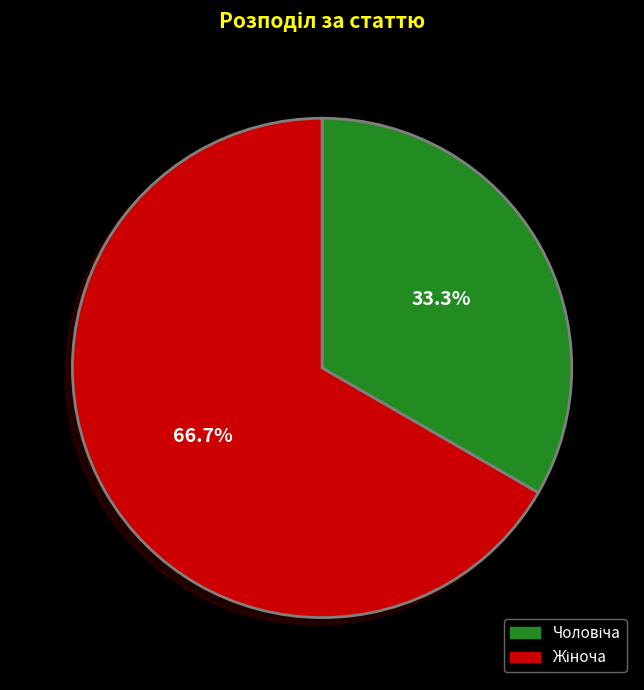

Is there any slice that represents more than half of the pie?

Yes